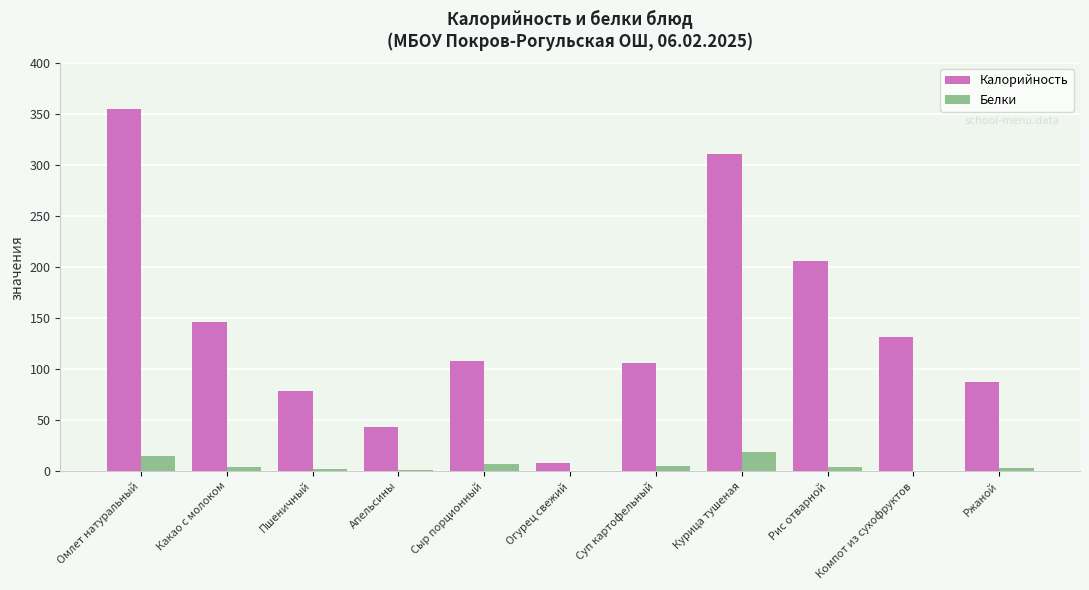

Which series has the widest spread of values?

Калорийность